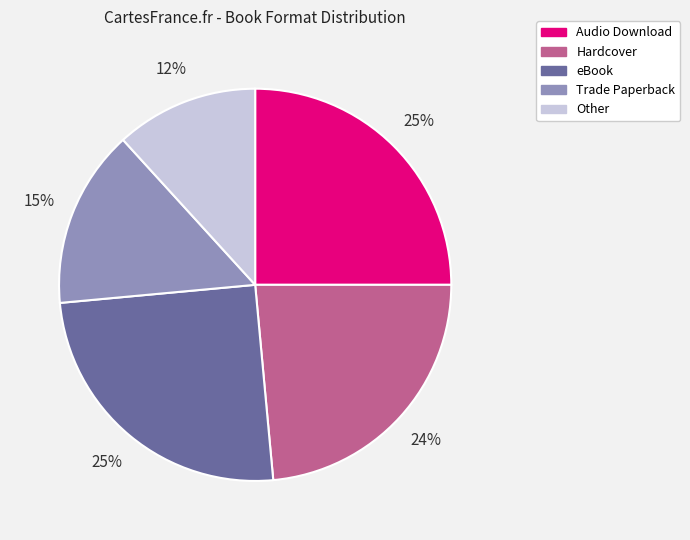

Do eBook and Hardcover together represent more than half of the pie?

No